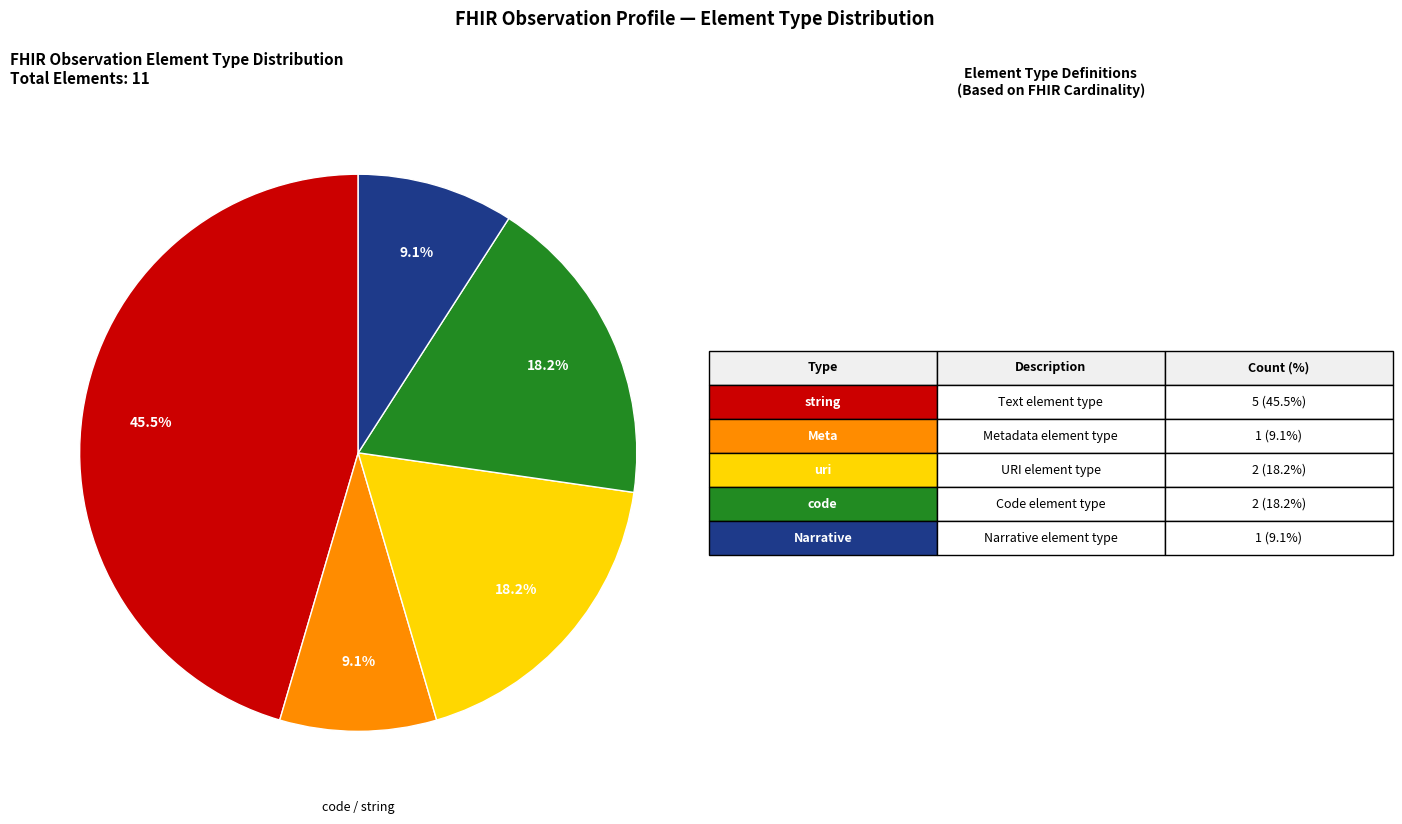

Is there any slice that represents more than half of the pie?

No